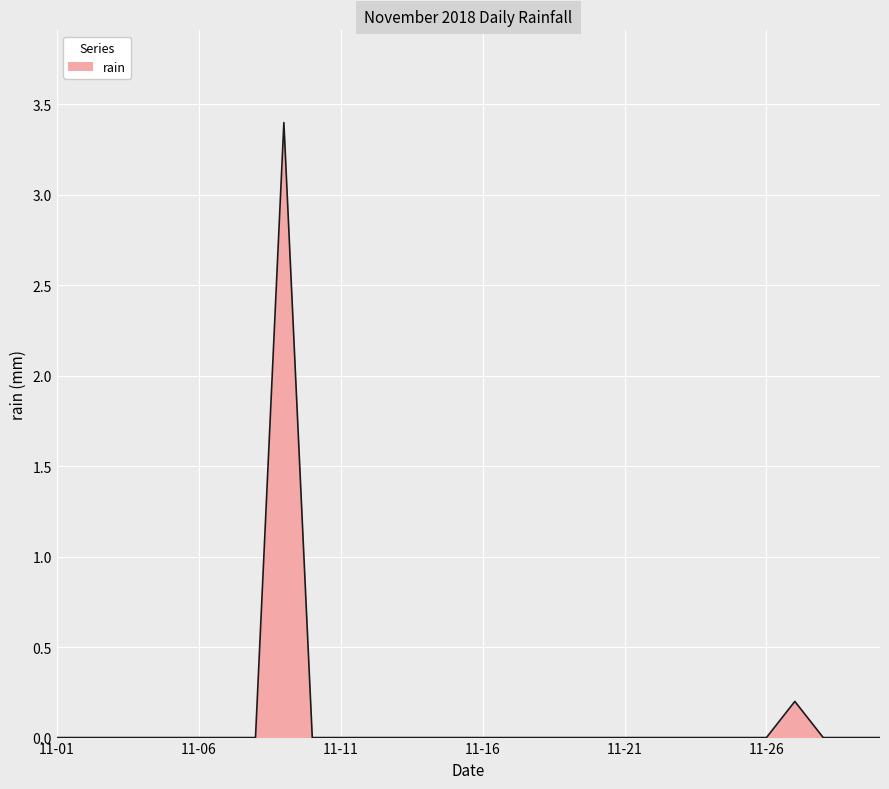

What is the maximum value shown in the chart?

3.4